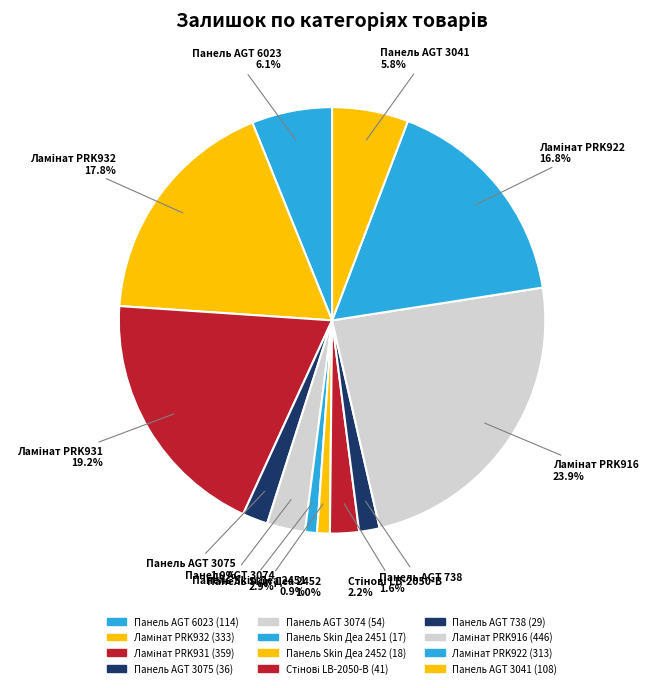

How many slices are in this pie chart?

12